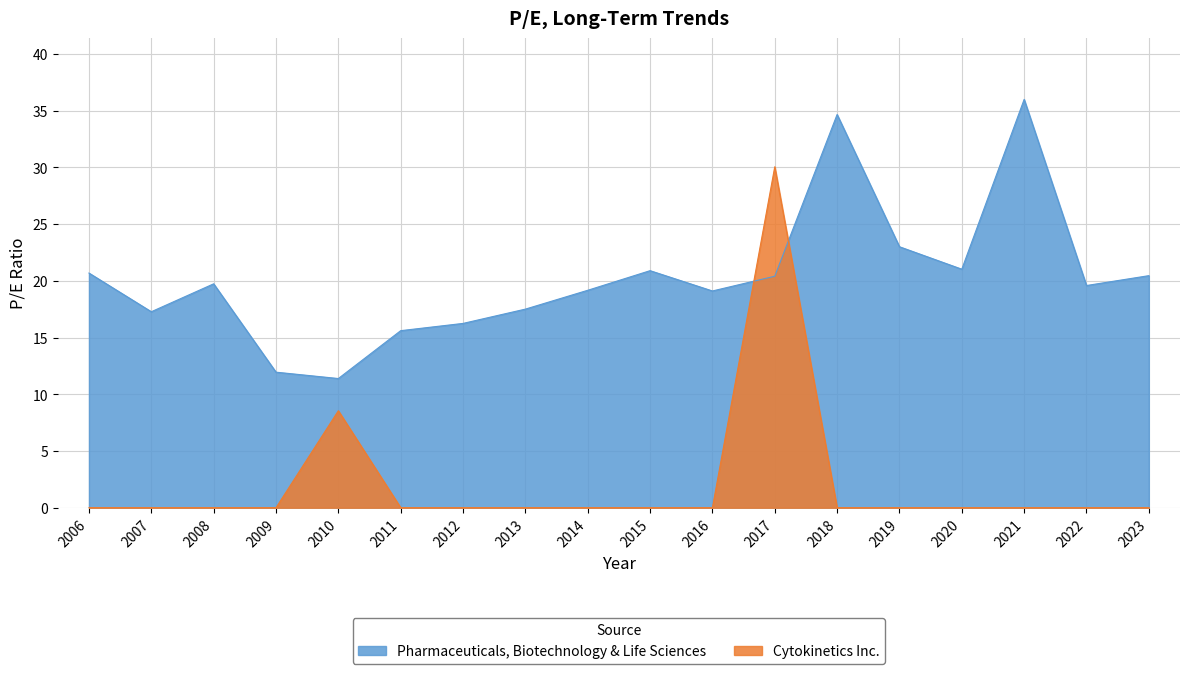

What is the difference between the maximum and minimum values in the Pharmaceuticals, Biotechnology & Life Sciences series?

24.6